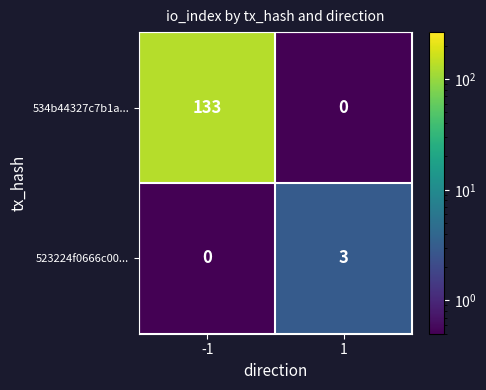

What is the total value across all series at 1?

3